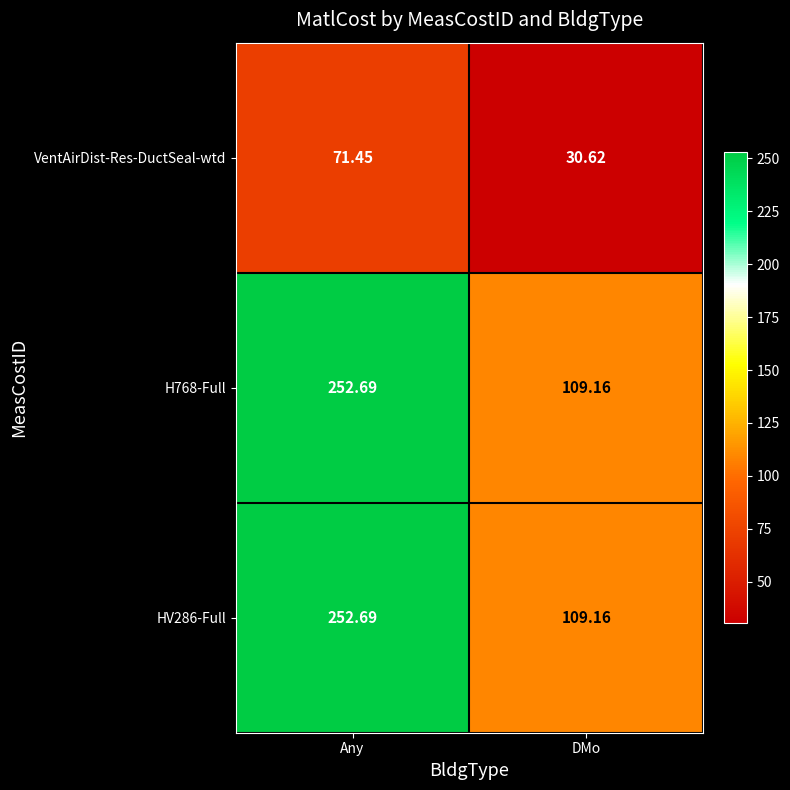

What is the greatest value displayed?

252.7